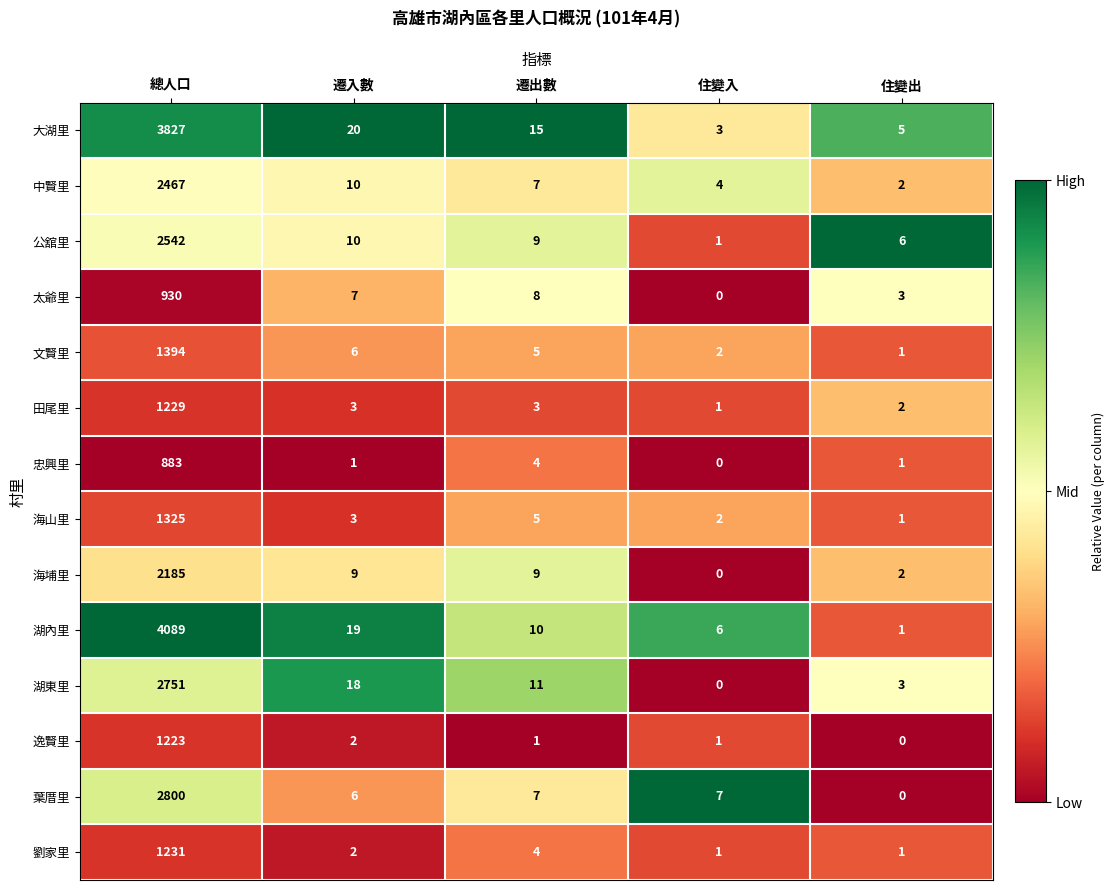

What is the average value of the 劉家里 series?

248